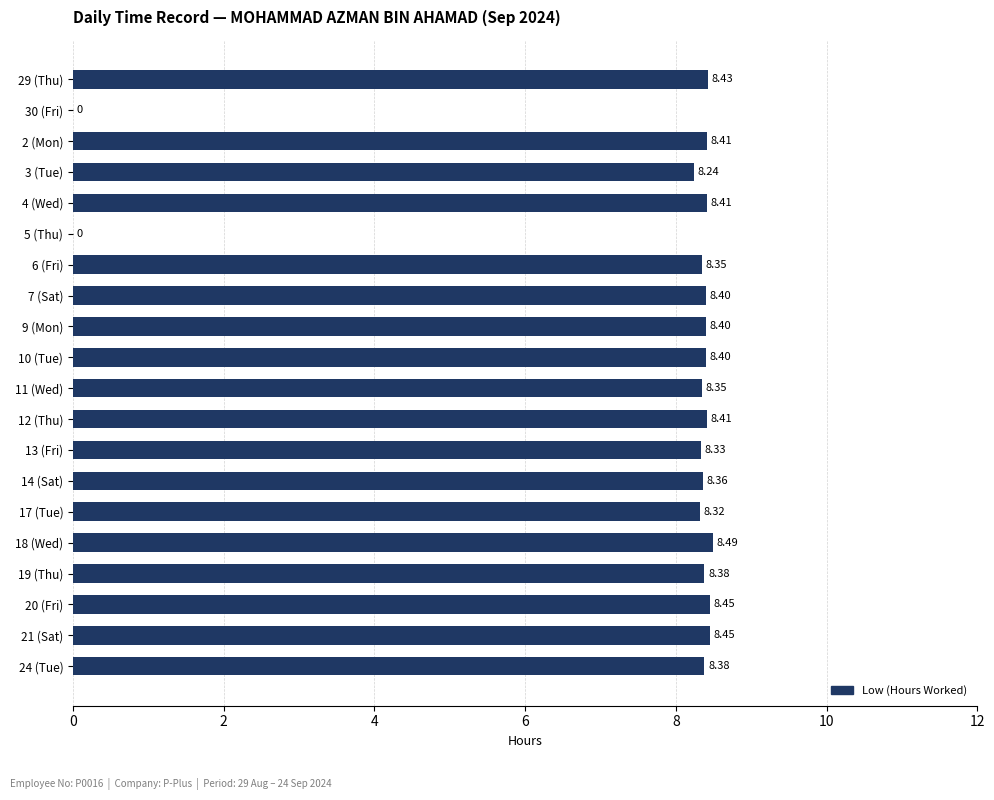

How many positive values are there?

18